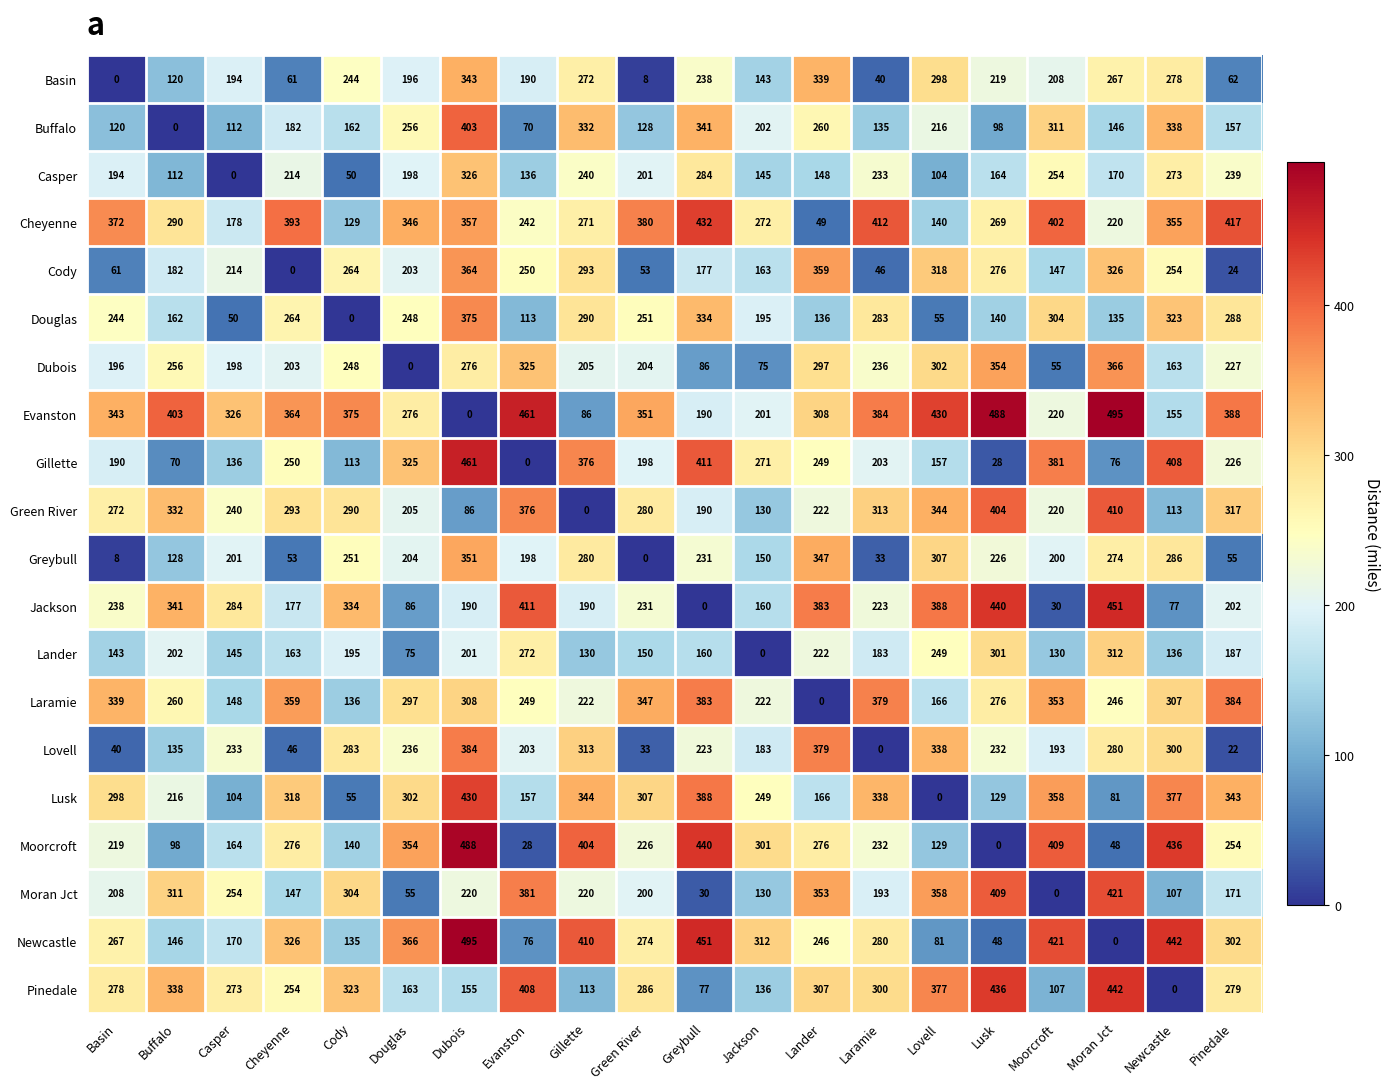

Where is Lovell nearest to the value 192?

Moorcroft